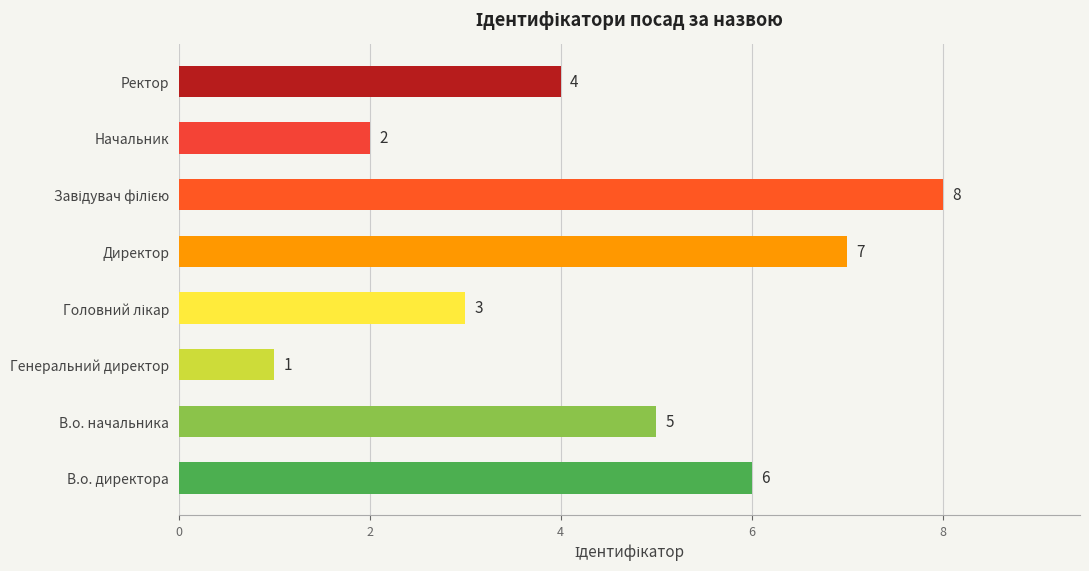

Is it true that the value at Генеральний директор is 0?

False